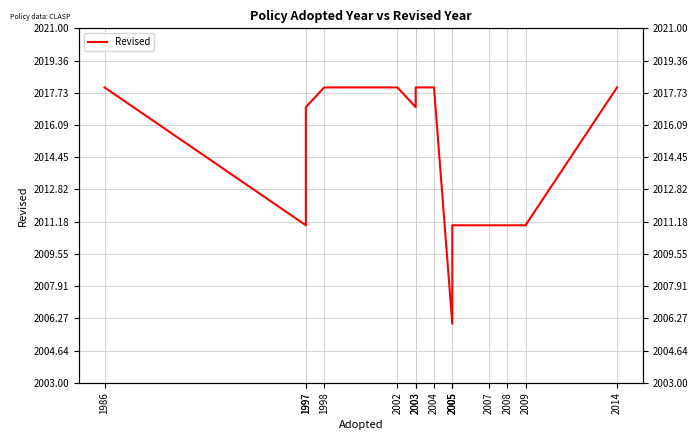

Is this an area chart (filled region under the line)?

No